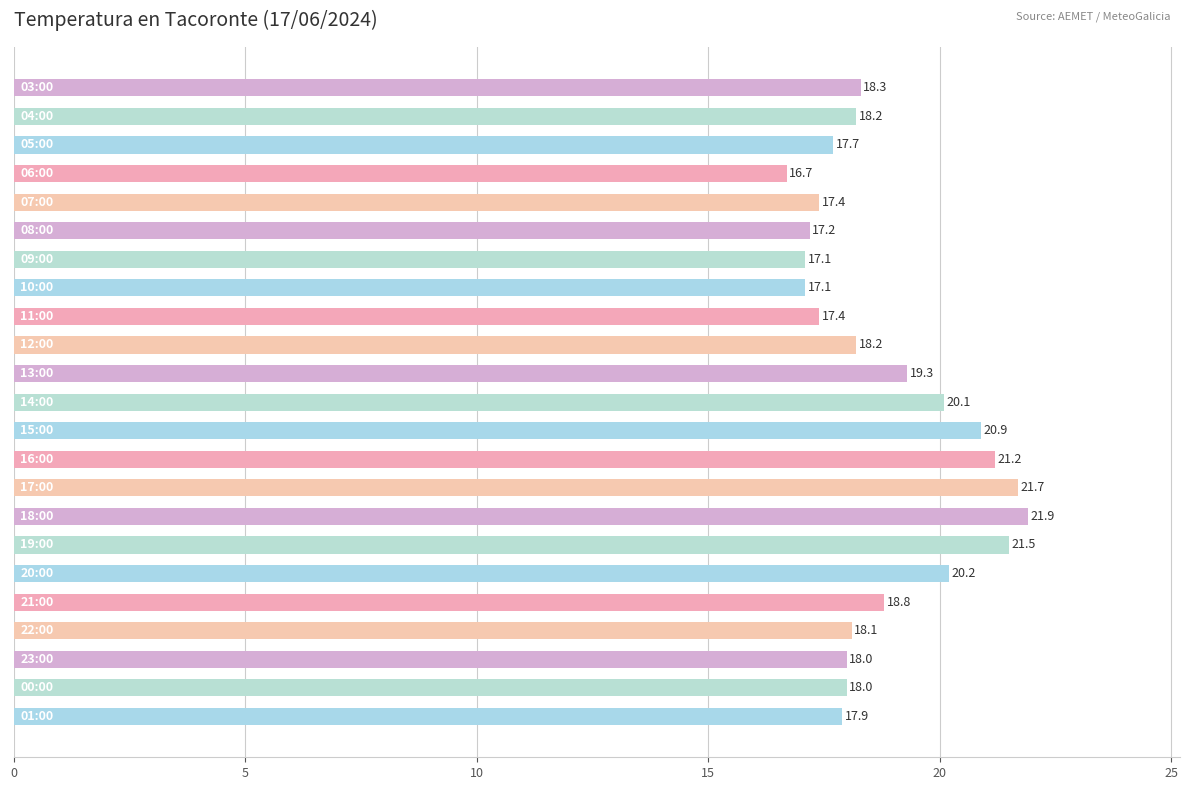

What is the maximum value shown in the chart?

21.9